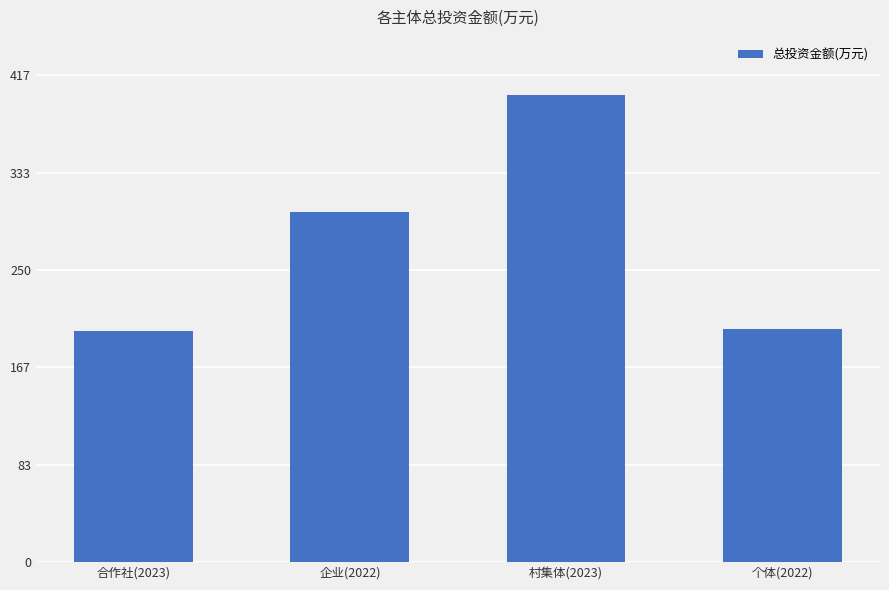

What is the difference between the values at 企业(2022) and 村集体(2023)?

100